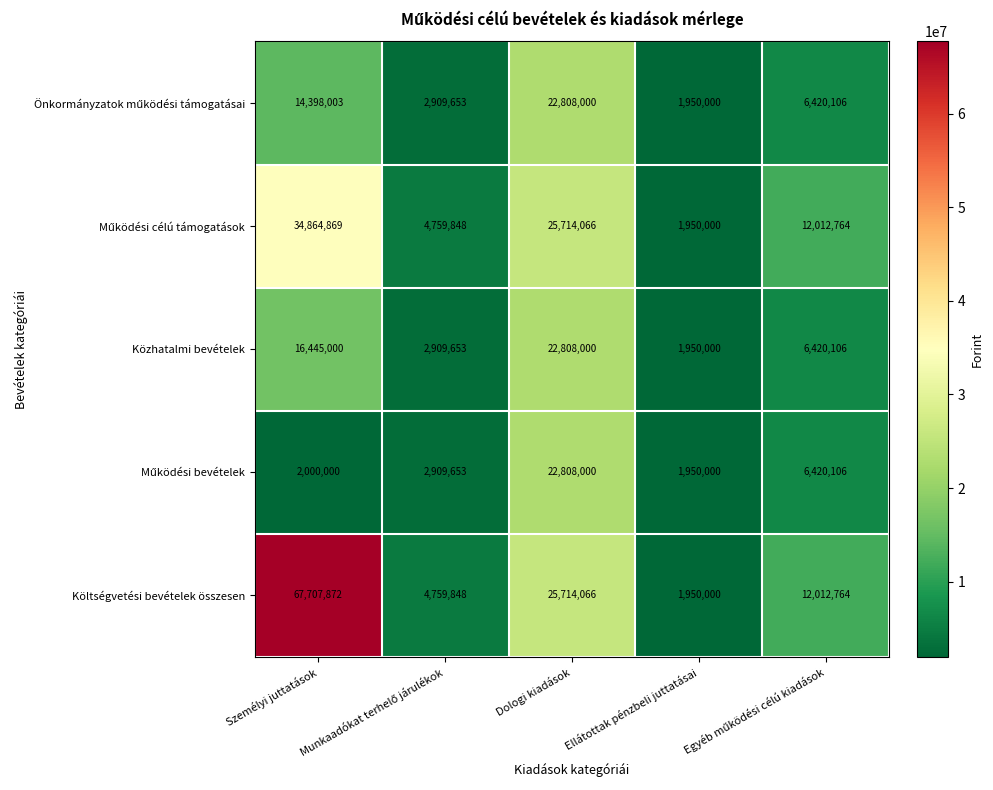

At which label does Közhatalmi bevételek reach its minimum?

Ellátottak pénzbeli juttatásai